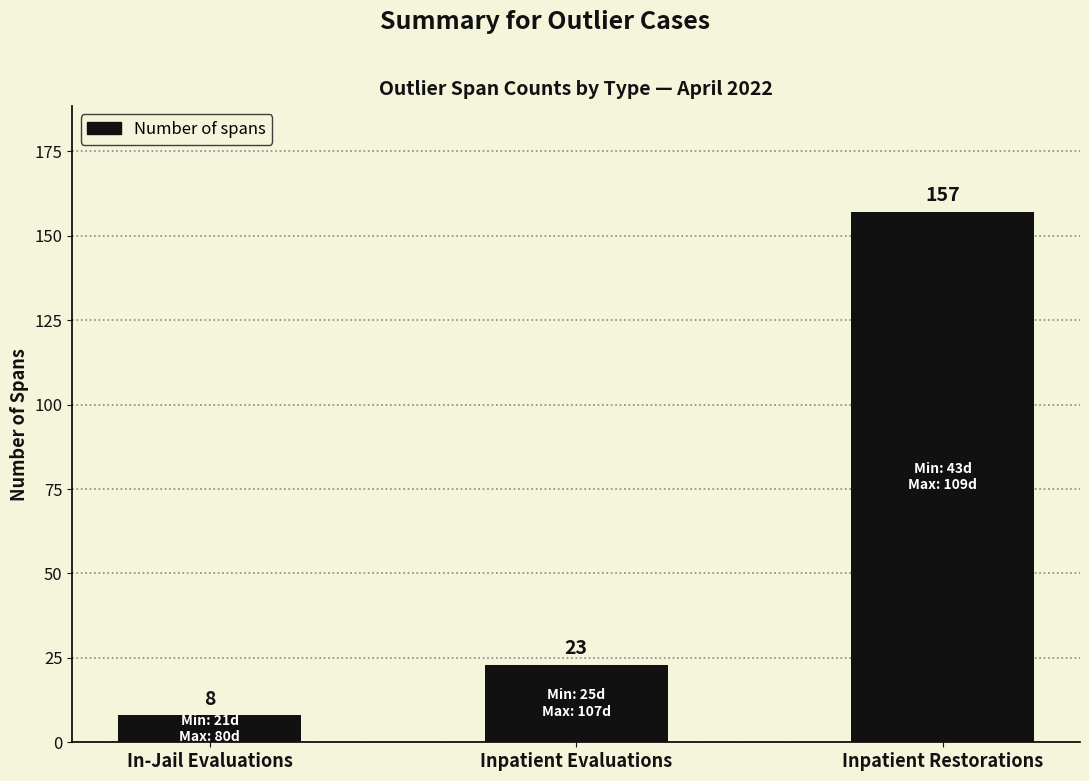

What is the label of the 2nd bar from the right?

Inpatient Evaluations